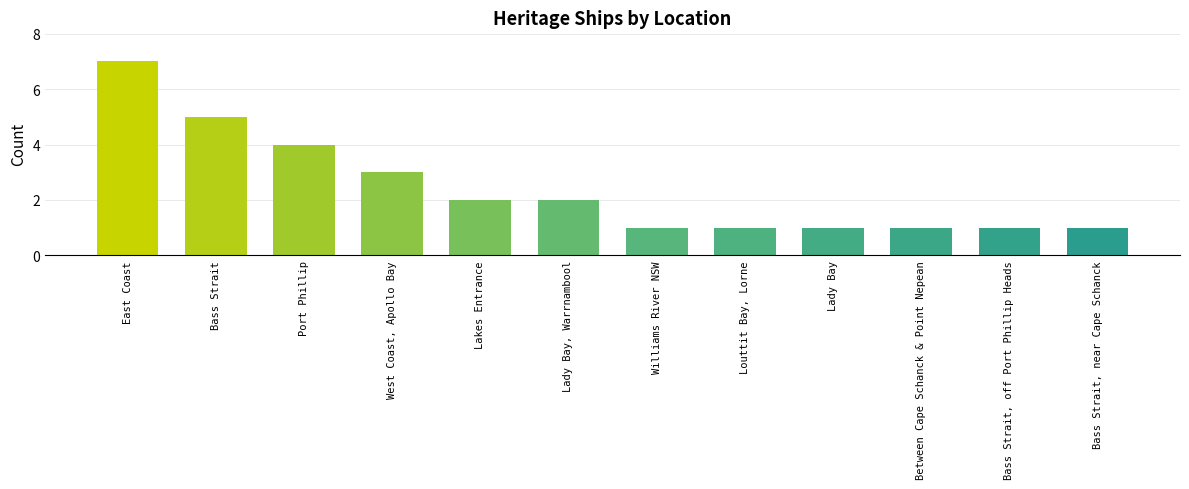

Which has a higher value, Bass Strait, off Port Phillip Heads or Port Phillip?

Port Phillip